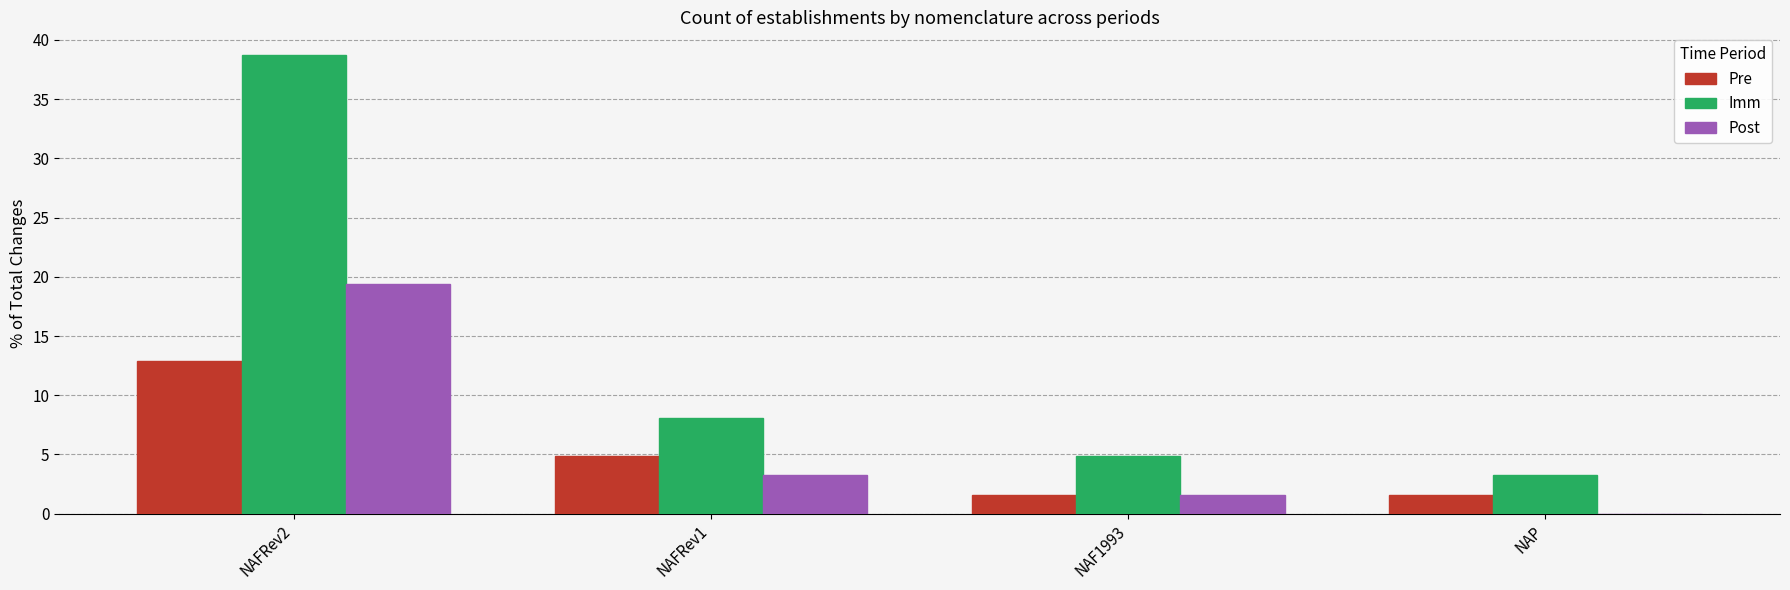

What is the total value across all series at NAP?

4.8